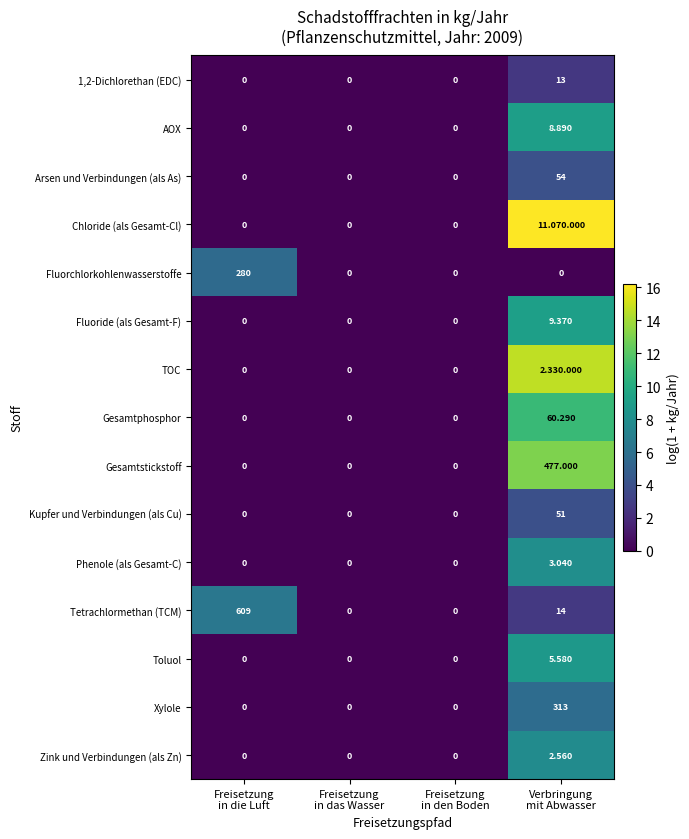

How many data points in Zink und Verbindungen (als Zn) are above 0?

1